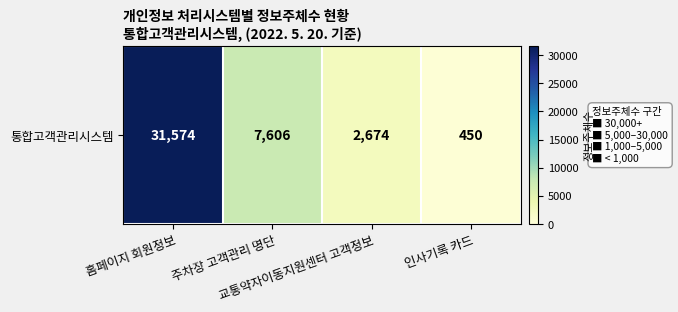

Rank the categories by value from highest to lowest.

홈페이지 회원정보, 주차장 고객관리 명단, 교통약자이동지원센터 고객정보, 인사기록 카드